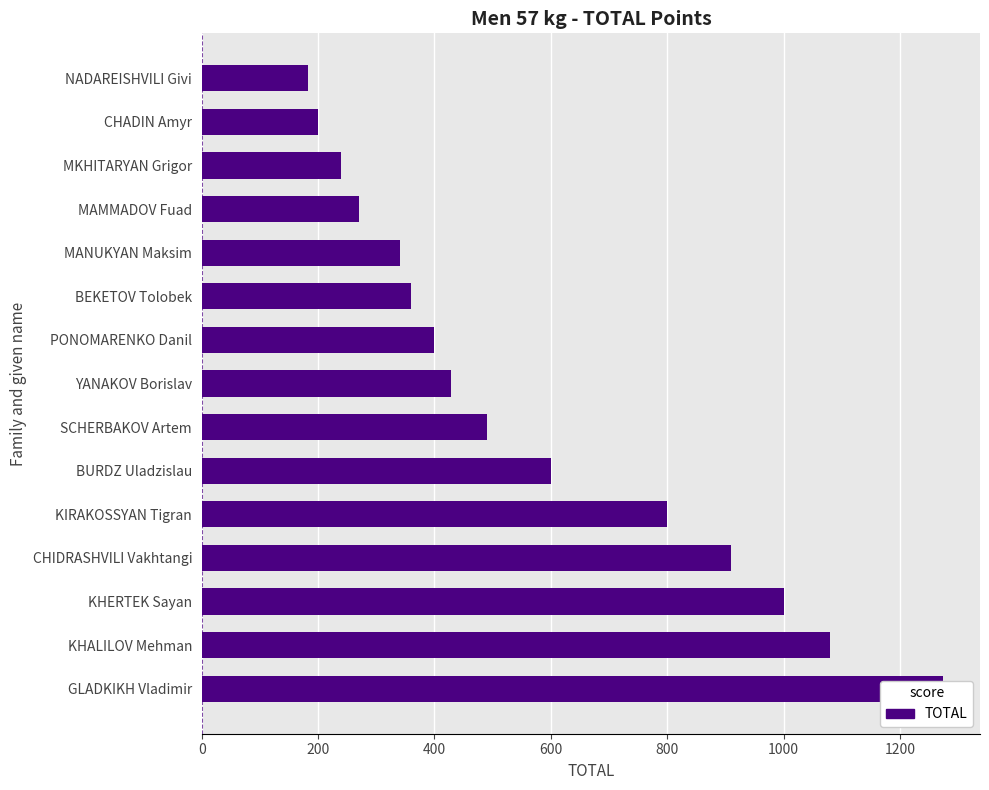

Is it true that the value at 8 is 400?

True